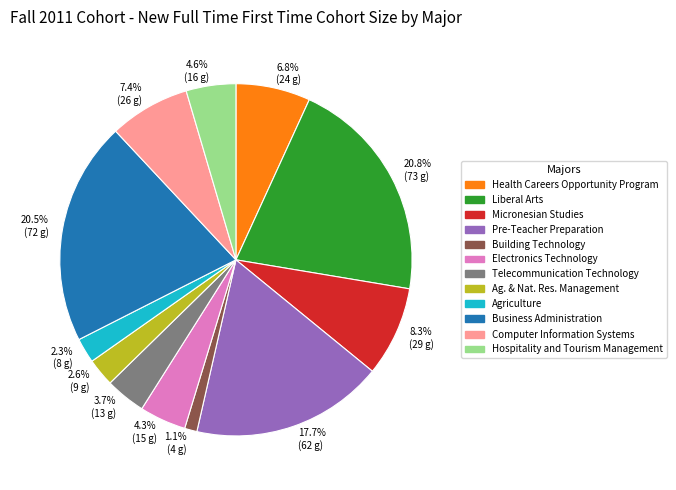

How many slices are in this pie chart?

12